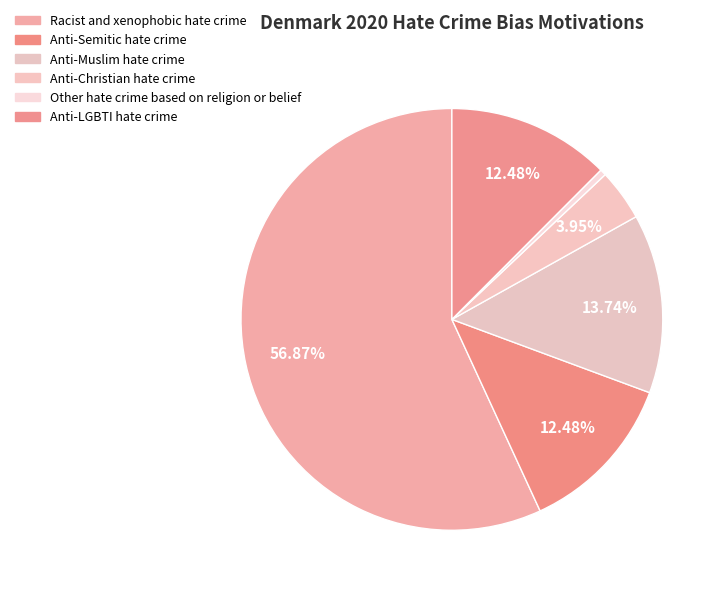

To the nearest percent, what percentage of the pie is Anti-Muslim hate crime?

14%